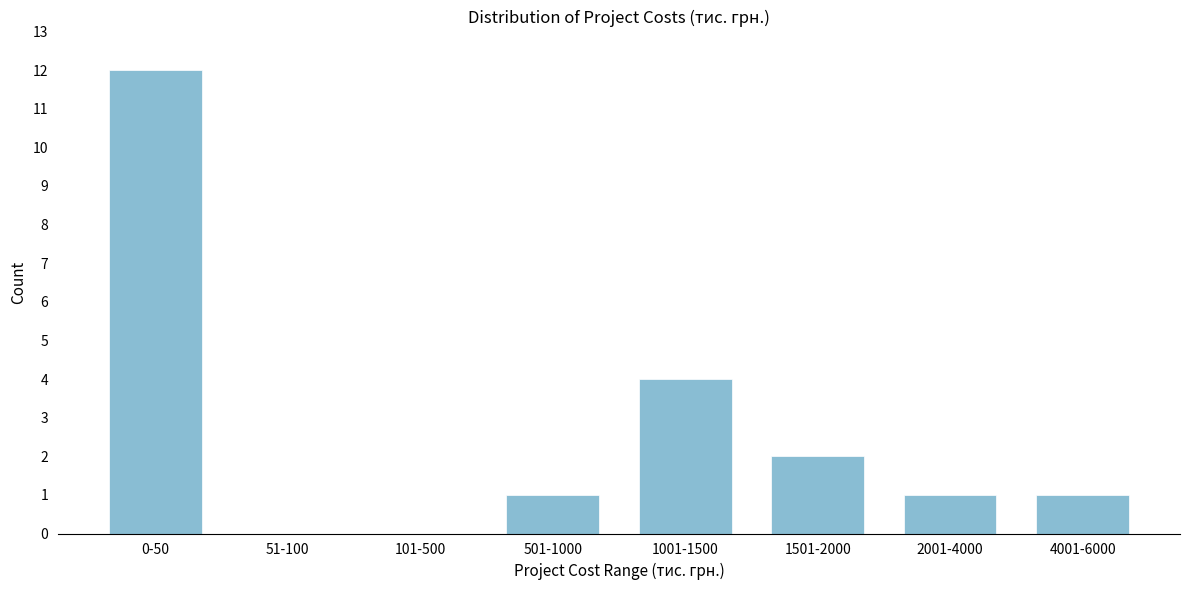

Reading left to right, transcribe all the data shown in this chart.

0-50=12	51-100=0	101-500=0	501-1000=1	1001-1500=4	1501-2000=2	2001-4000=1	4001-6000=1